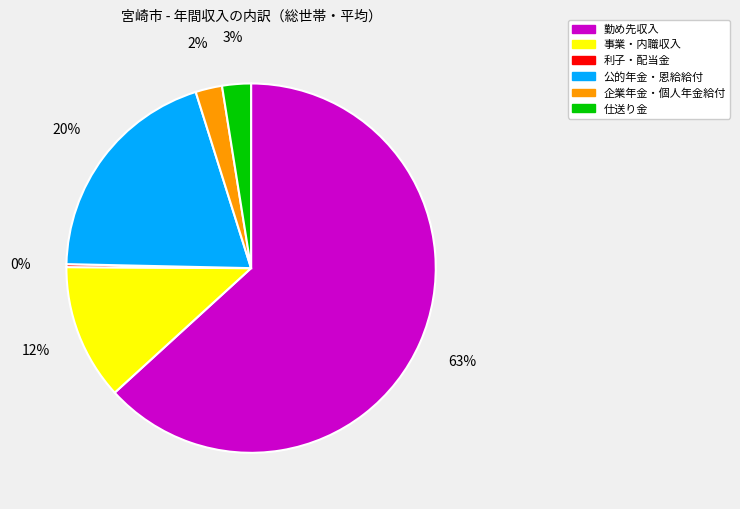

To the nearest percent, what is the average slice percentage?

17%